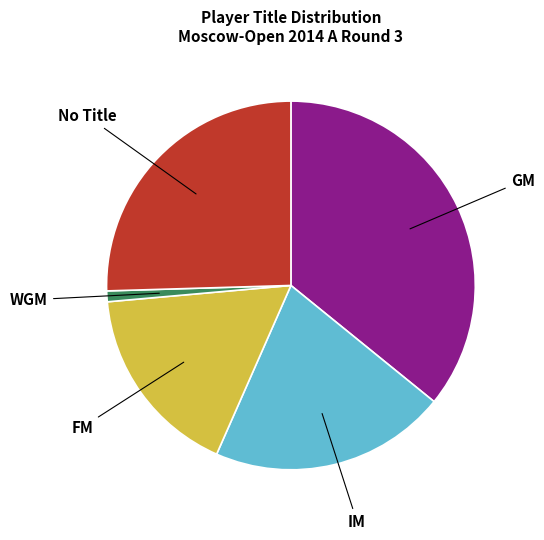

Do IM and FM together represent more than half of the pie?

No